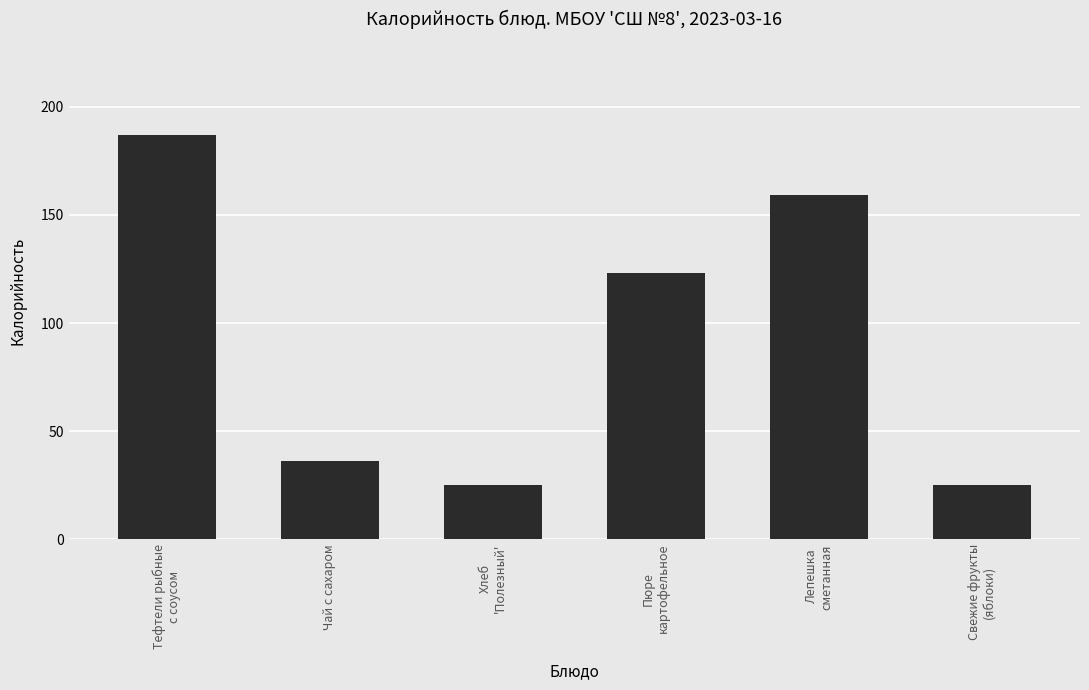

The chart shows a value of 25 at Хлеб
'Полезный'. True or false?

True